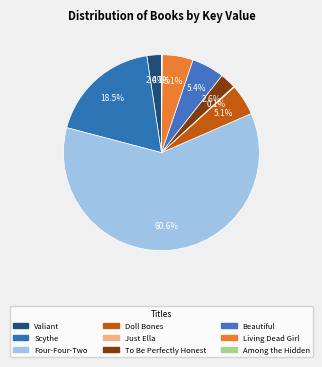

To the nearest percent, what portion does Beautiful represent?

5%